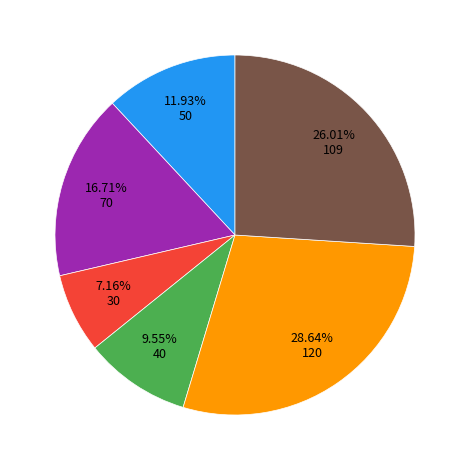

Is there a majority slice in this chart?

No